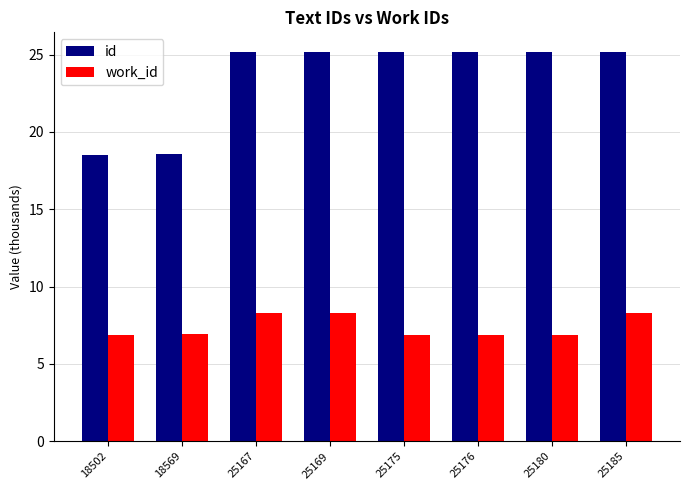

The value of work_id at 25185 is 5.4. True or false?

False